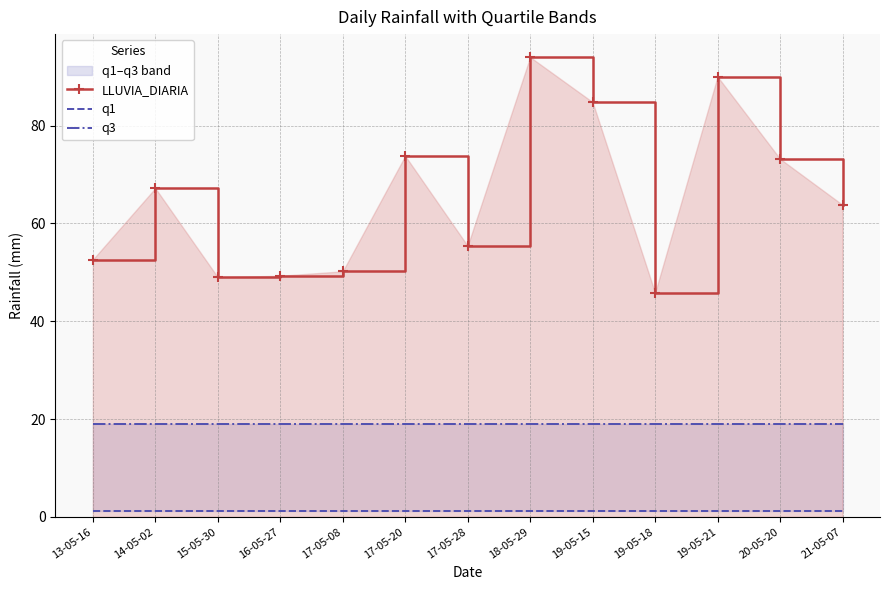

Which series has the widest spread of values?

LLUVIA_DIARIA